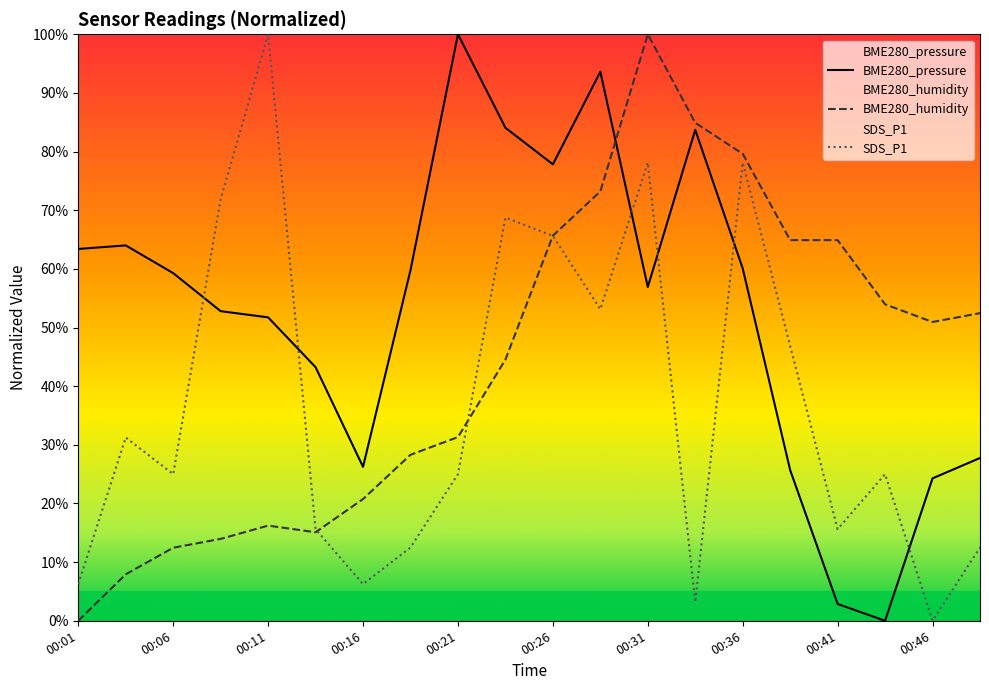

What is the difference between the maximum and second lowest values in the SDS_P1 series?

96.9